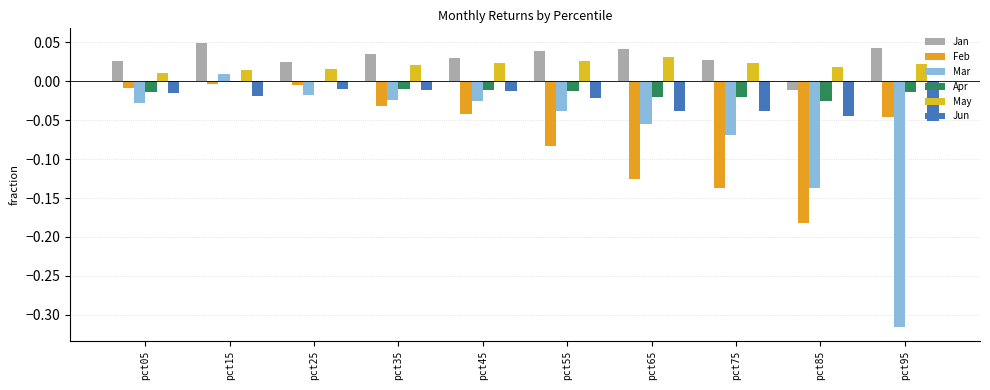

Reading left to right, extract all data points from this chart.

Jan: 0.0	0.0	0.0	0.0	0.0	0.0	0.0	0.0	-0.0	0.0
Feb: -0.0	-0.0	-0.0	-0.0	-0.0	-0.1	-0.1	-0.1	-0.2	-0.0
Mar: -0.0	0.0	-0.0	-0.0	-0.0	-0.0	-0.1	-0.1	-0.1	-0.3
Apr: -0.0	-0.0	-0.0	-0.0	-0.0	-0.0	-0.0	-0.0	-0.0	-0.0
May: 0.0	0.0	0.0	0.0	0.0	0.0	0.0	0.0	0.0	0.0
Jun: -0.0	-0.0	-0.0	-0.0	-0.0	-0.0	-0.0	-0.0	-0.0	-0.1